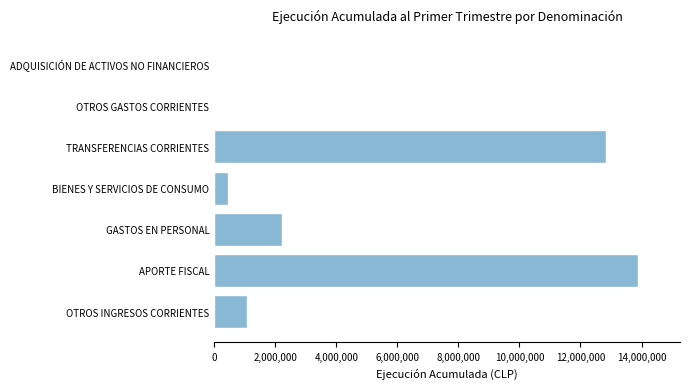

Count the number of data series in this chart.

1